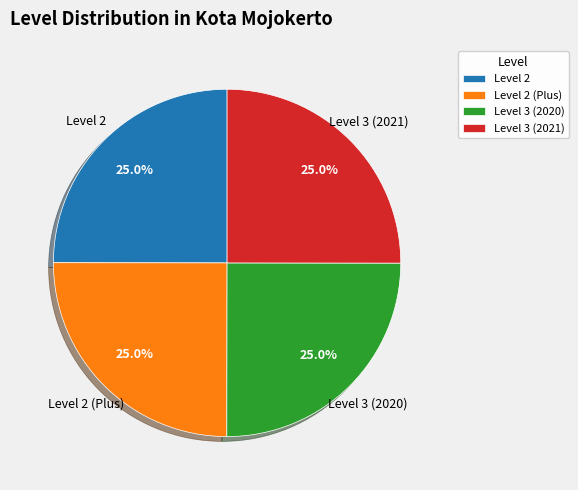

Does Level 2 account for over 50% of the chart?

No